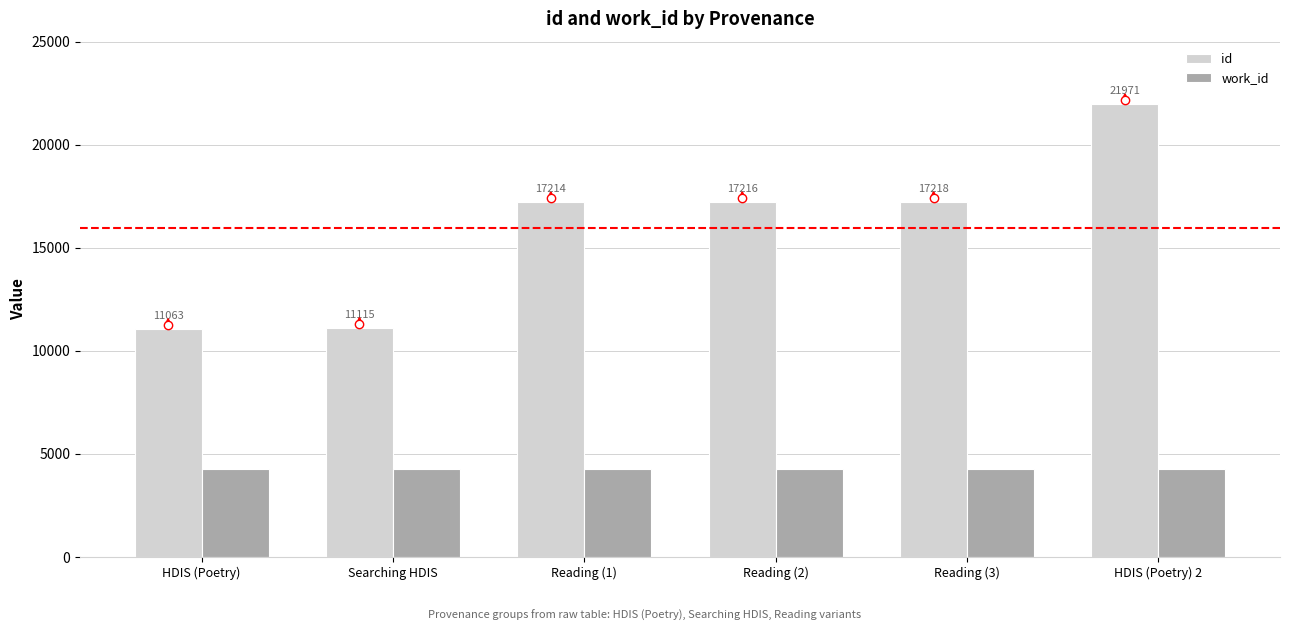

What is the difference between the highest and lowest values at Reading (2)?

12963